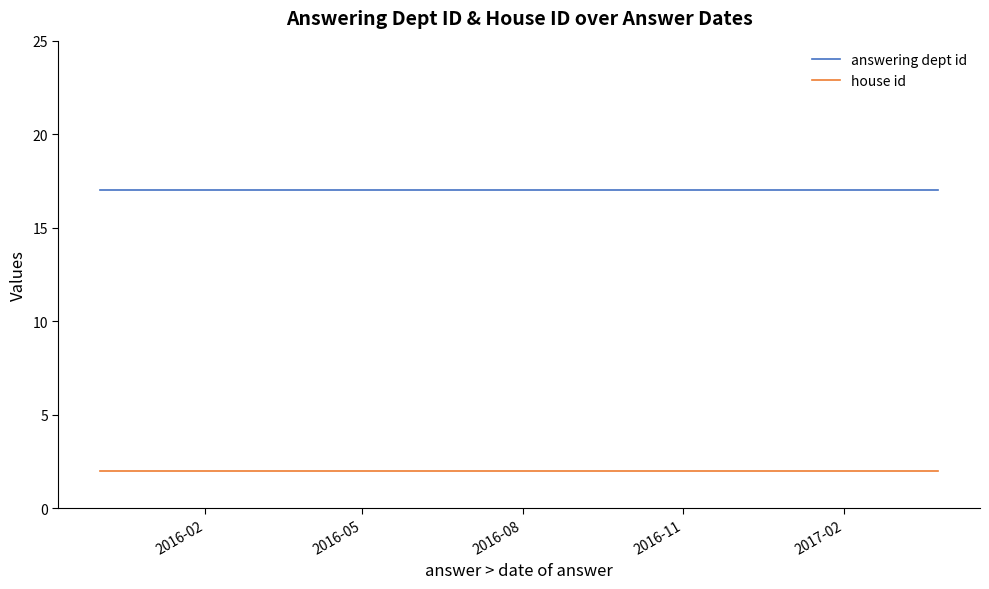

The answering dept id series shows 3 at 2016-05. True or false?

False